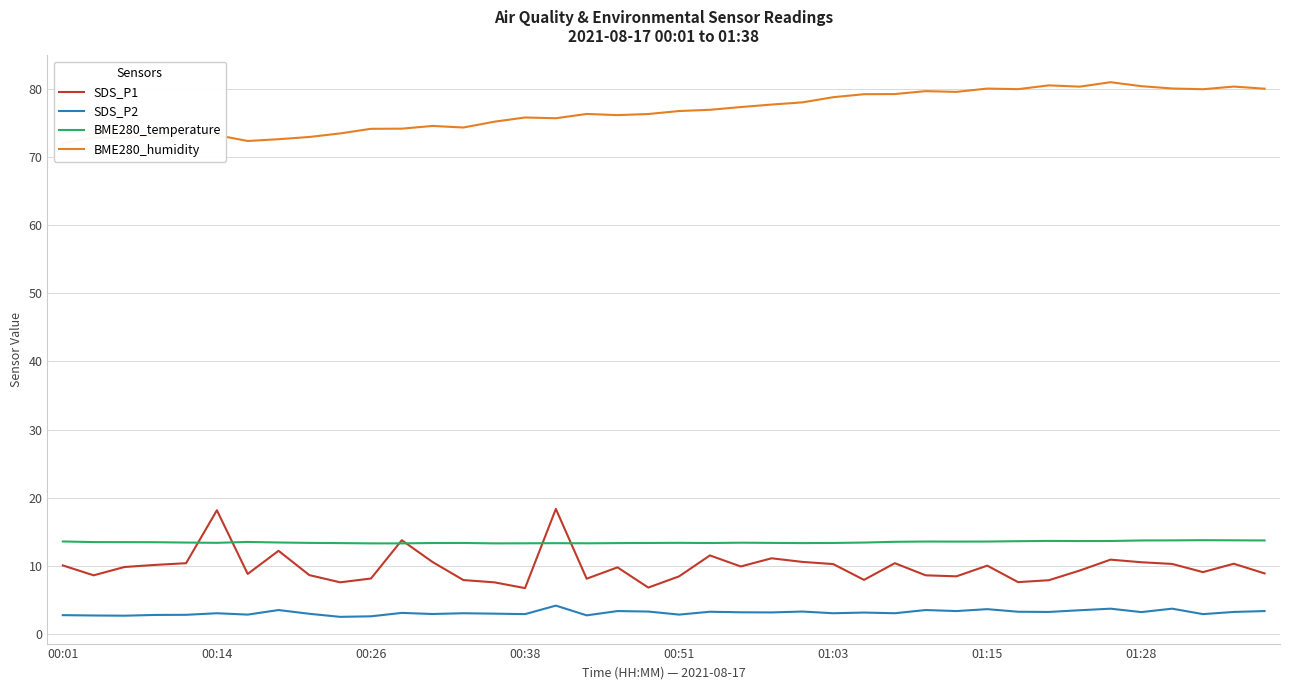

True or false: SDS_P1 and SDS_P2 intersect in this chart.

False